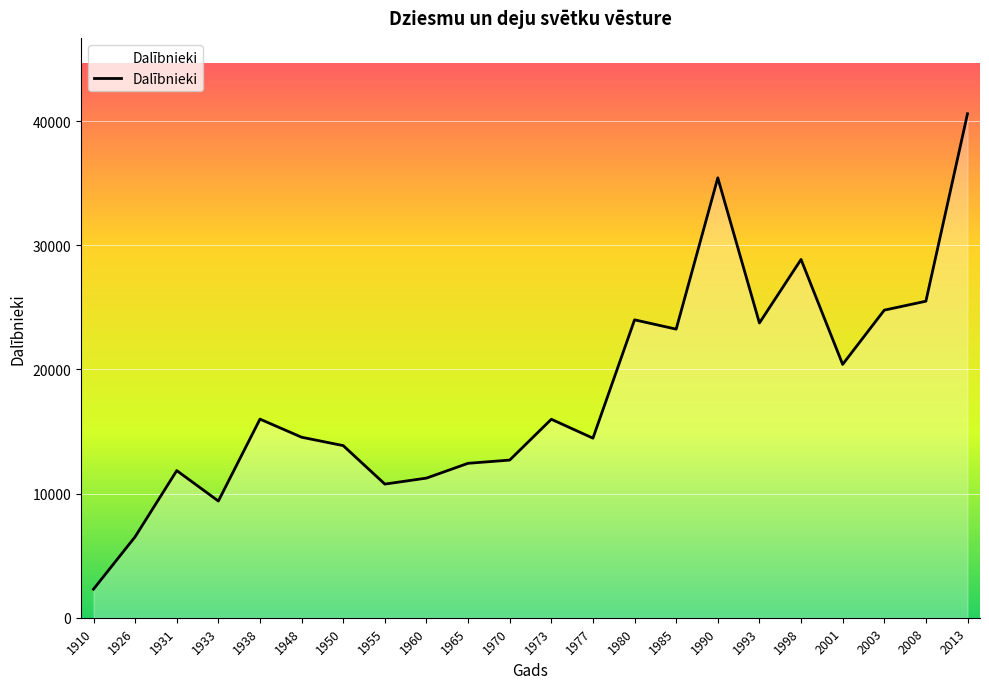

What is the greatest value displayed?

40600